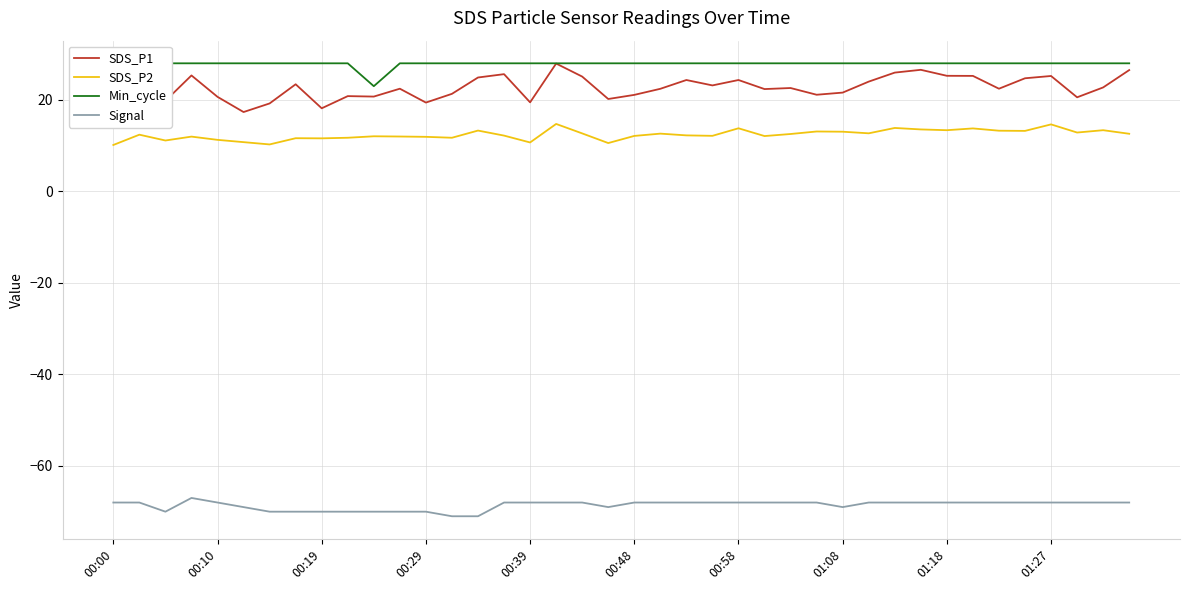

What is the highest value of the SDS_P2 series?

14.8